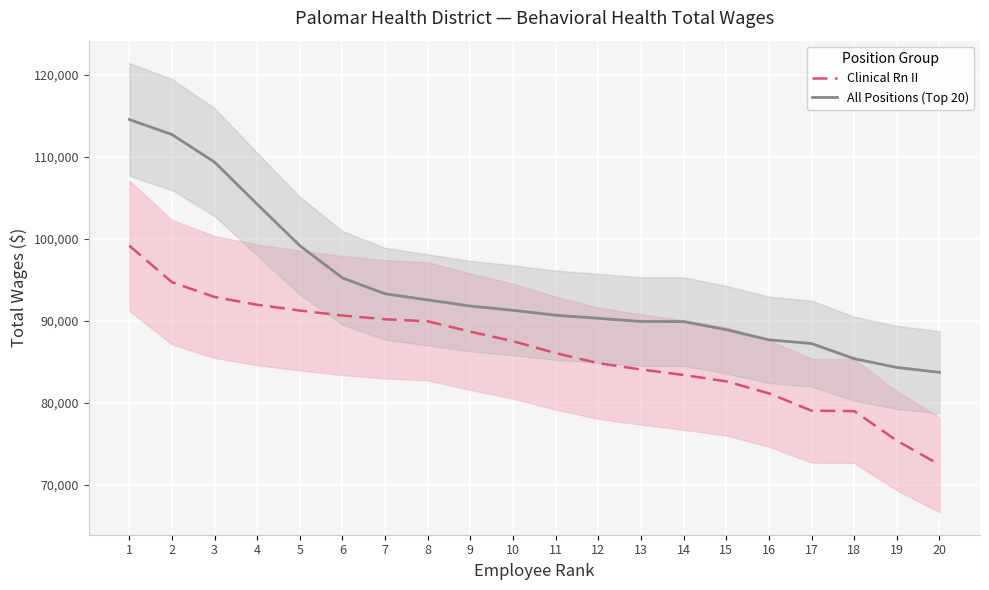

What value does the Clinical Rn II series have at 4?

91979.1